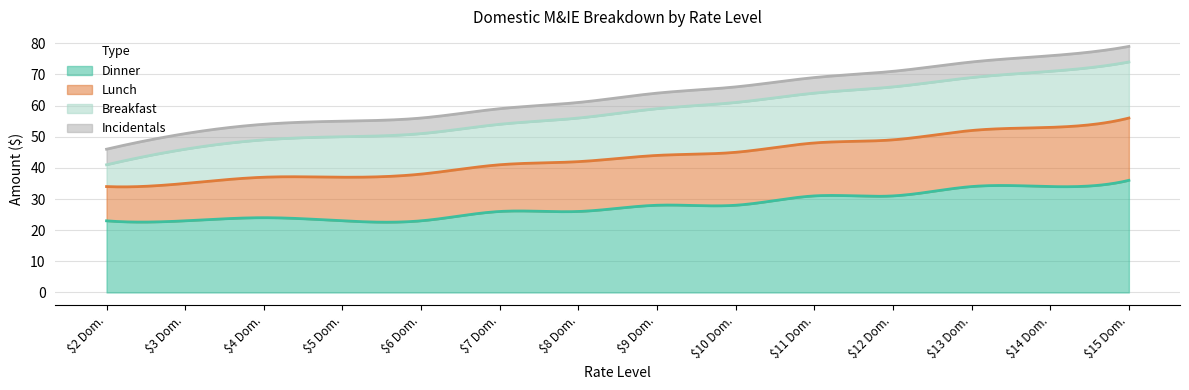

Which label corresponds to the largest value in the chart?

15